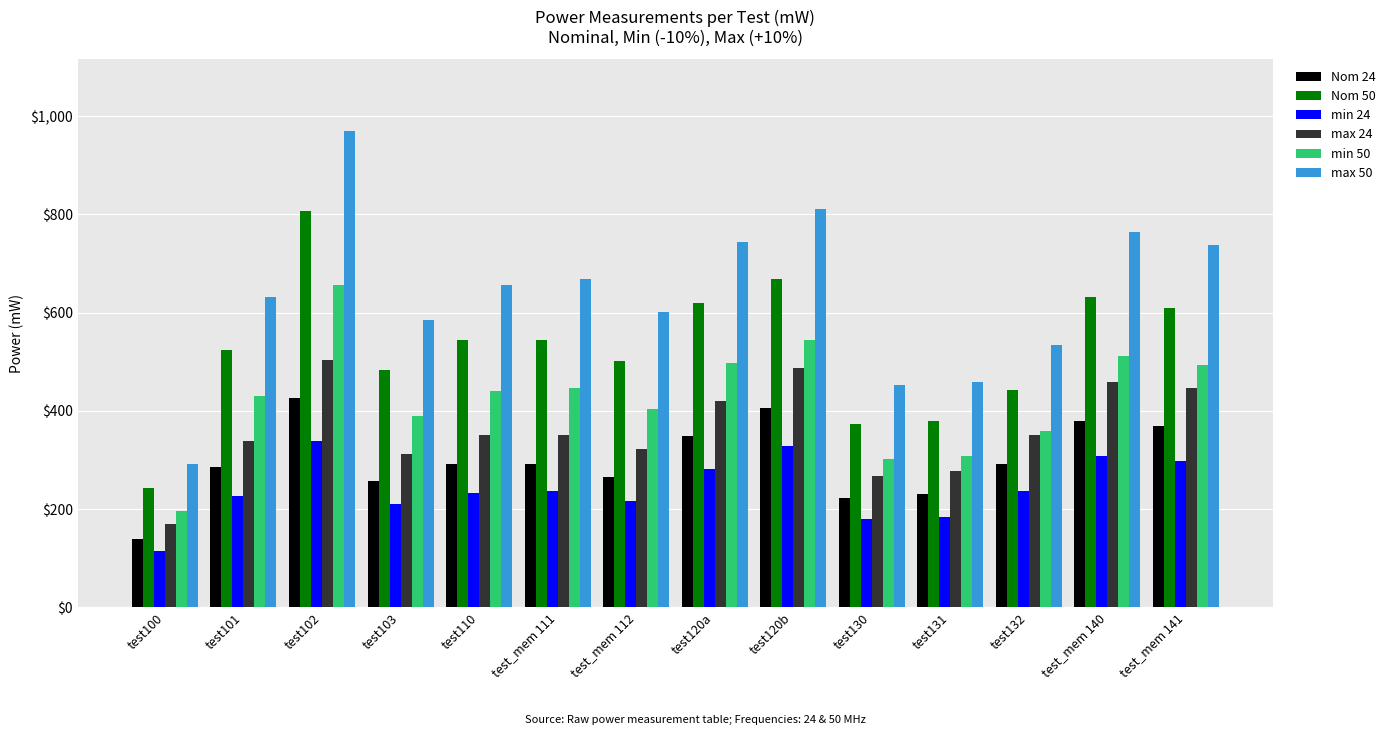

Which label corresponds to the largest value in the chart?

test102